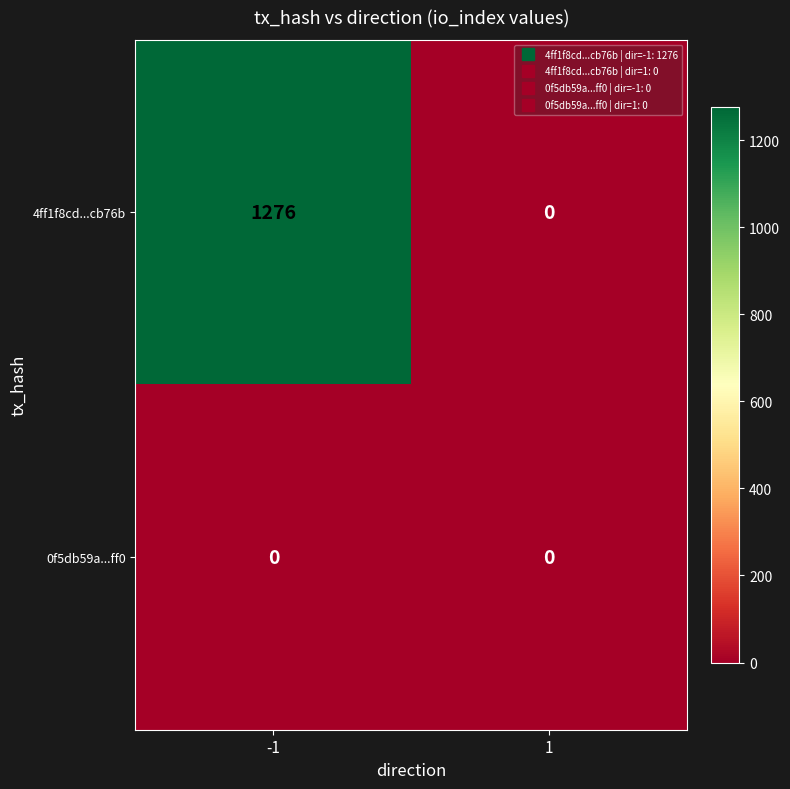

The value of 0f5db59a...ff0 at 1 is 0. True or false?

True